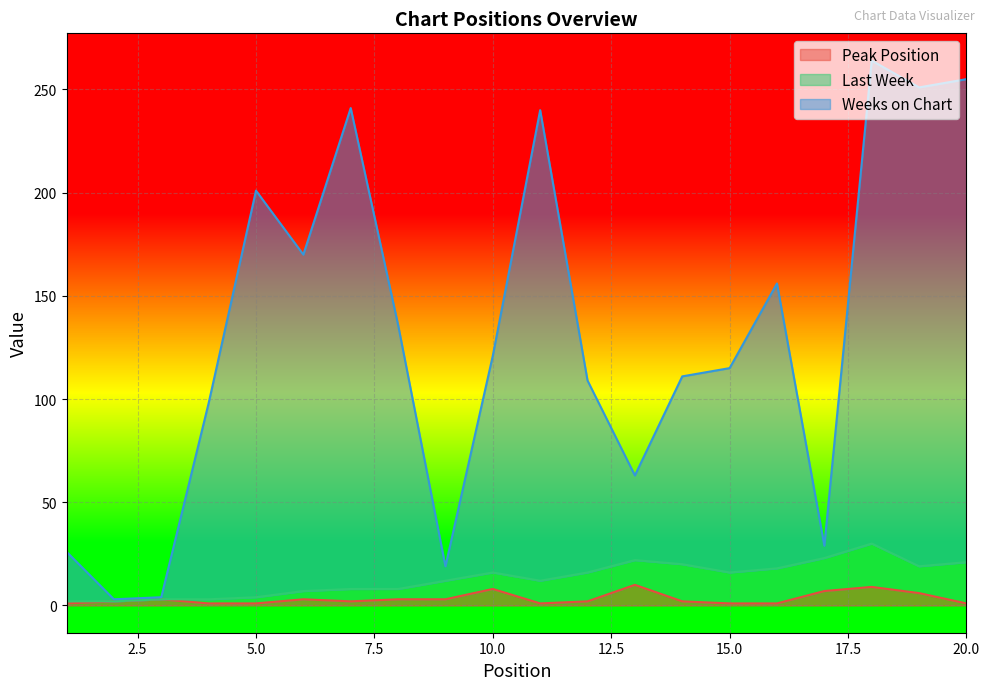

True or false: Weeks on Chart and Peak Position intersect in this chart.

False